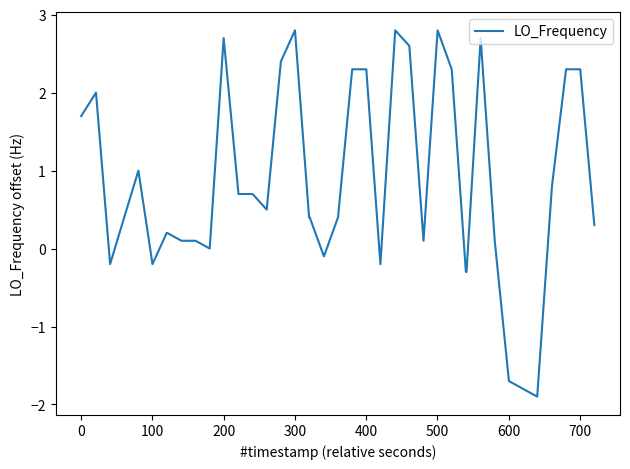

What is the smallest value displayed?

-1.9